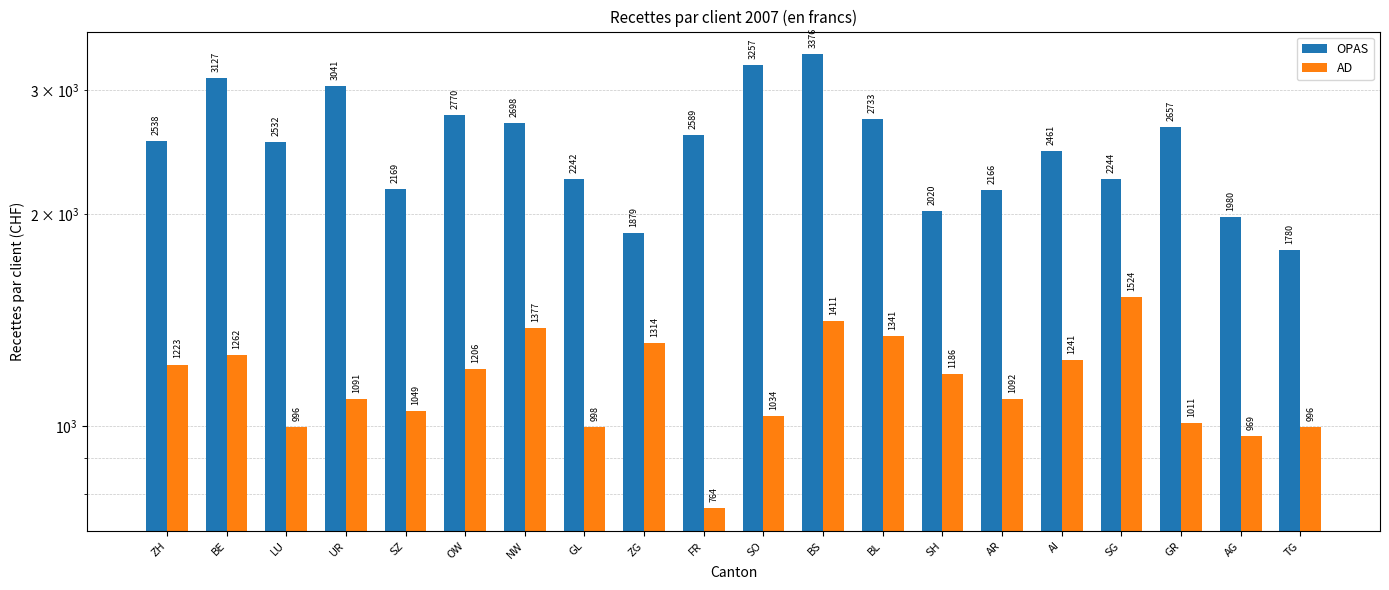

What is the label of the 1st bar from the left?

ZH